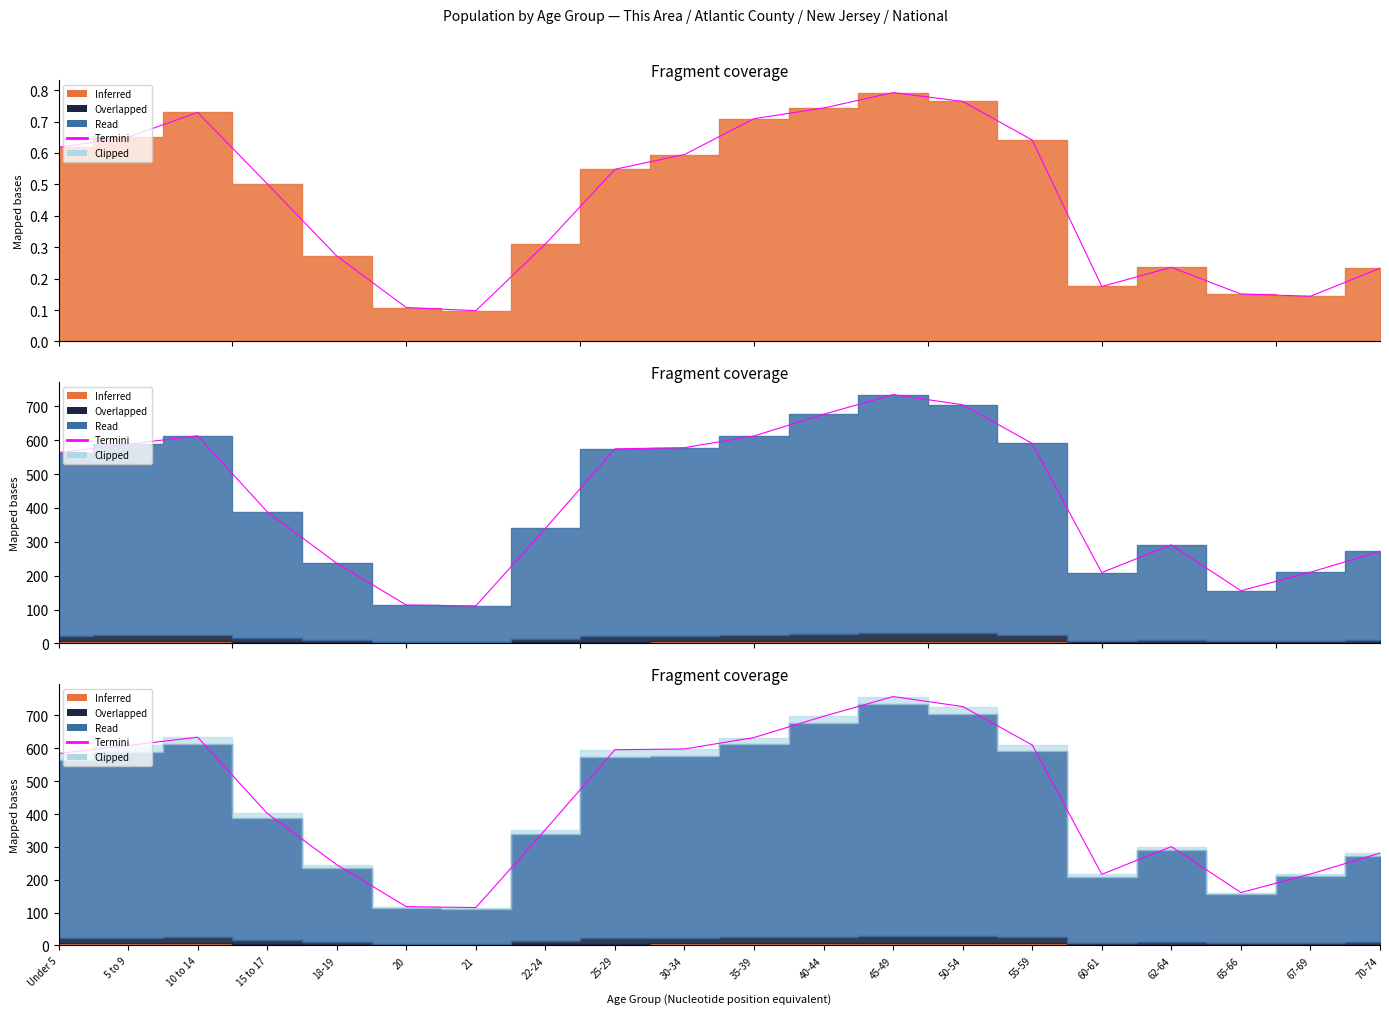

List the labels in order of value, smallest first.

21, 20, 65-66, 60-61, 67-69, 18-19, 70-74, 62-64, 22-24, 15 to 17, Under 5, 25-29, 30-34, 5 to 9, 55-59, 35-39, 10 to 14, 40-44, 50-54, 45-49